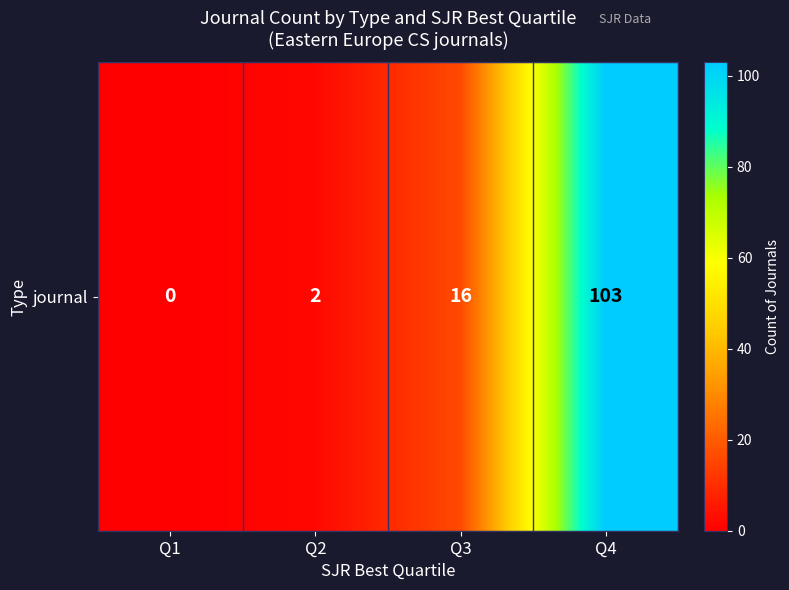

The chart shows a value of 16 at Q3. True or false?

True